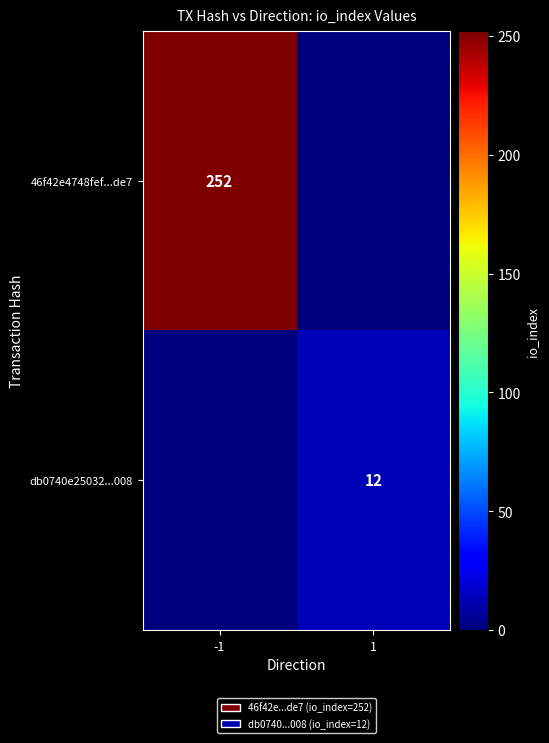

What is the spread (max minus min) of values at 1?

12